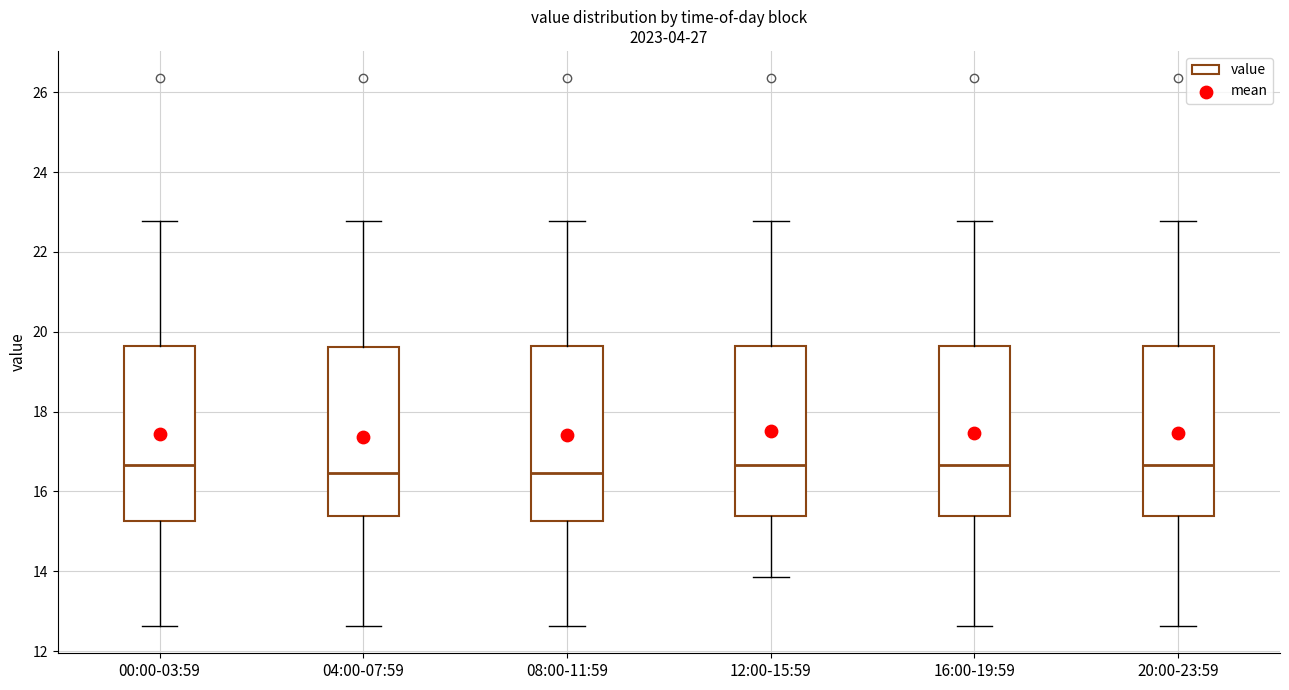

Reading left to right, read every box against the y-axis: the position of its median line, the range the box covers, and the ends of its whiskers. The values are not printed on the chart, so give them approximately, as read against the axis.

00:00-03:59: median 16.6, box 15.2 to 19.6, whiskers 12.6 to 22.8
04:00-07:59: median 16.4, box 15.4 to 19.6, whiskers 12.6 to 22.8
08:00-11:59: median 16.4, box 15.2 to 19.6, whiskers 12.6 to 22.8
12:00-15:59: median 16.6, box 15.4 to 19.6, whiskers 13.8 to 22.8
16:00-19:59: median 16.6, box 15.4 to 19.6, whiskers 12.6 to 22.8
20:00-23:59: median 16.6, box 15.4 to 19.6, whiskers 12.6 to 22.8